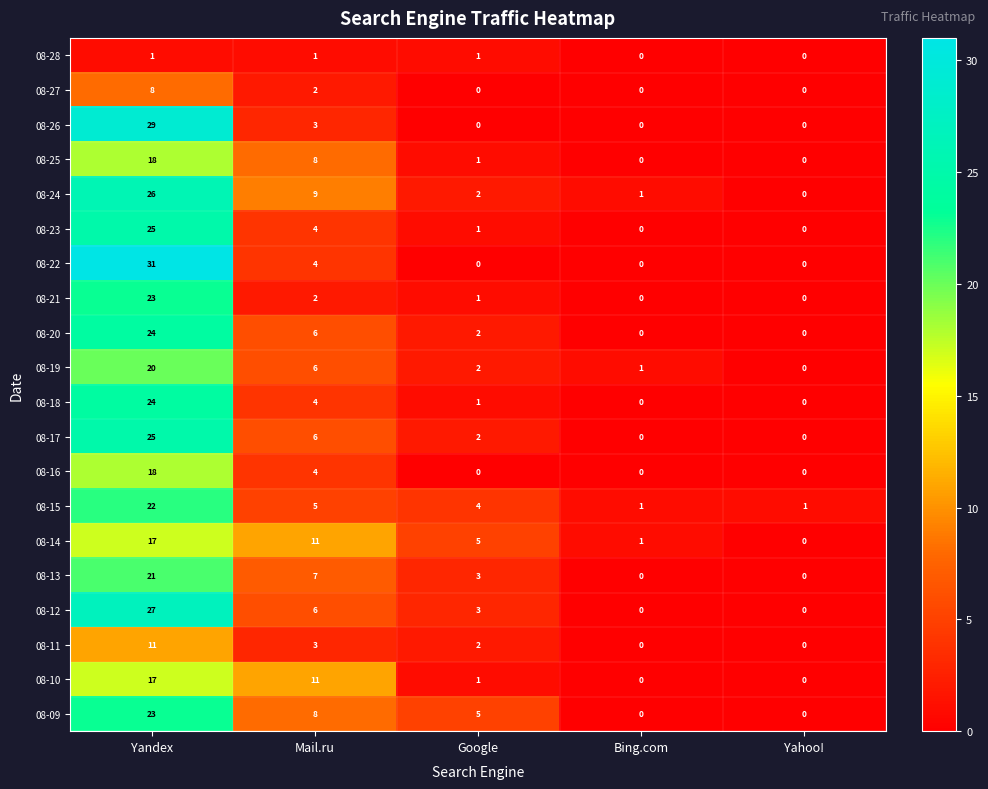

Which series has the widest spread of values?

08-22